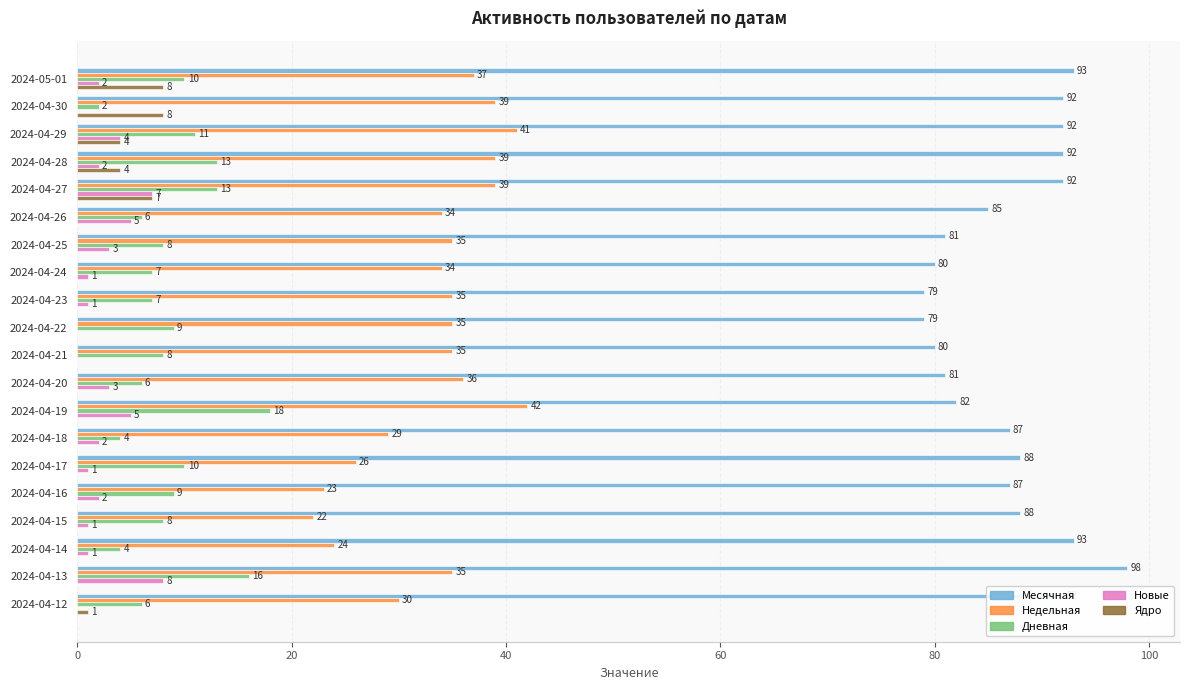

Which label corresponds to the largest value in the chart?

2024-04-13